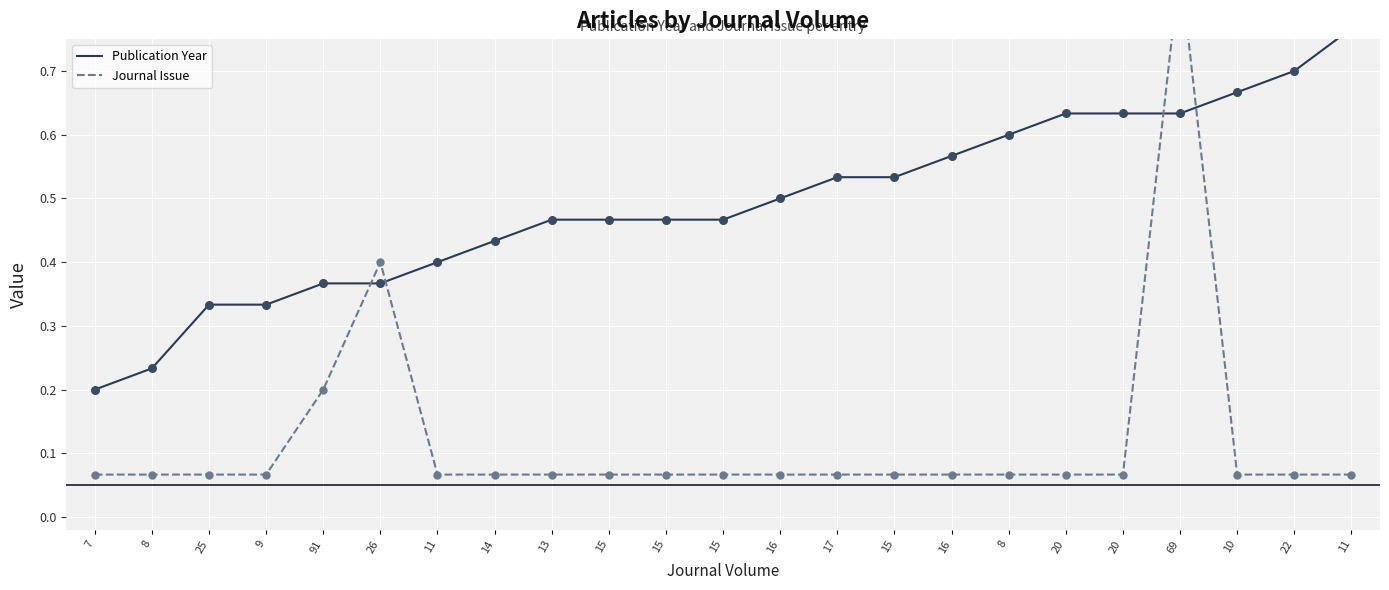

At how many categories does at least one series exceed 0?

23